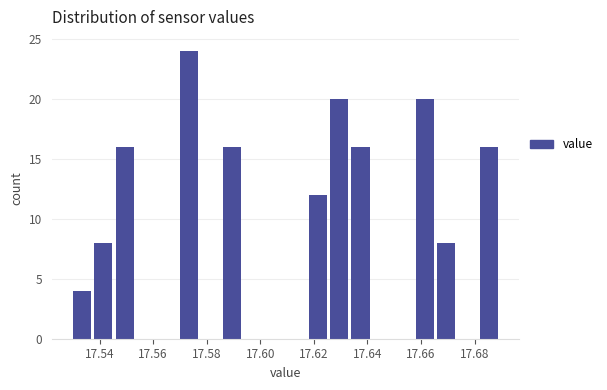

Reading left to right, transcribe this chart: for each bar, give the range it covers on the x-axis and its height. The values are not printed on the chart, so give them approximately, as read against the axis.

17.530 to 17.538: 4
17.538 to 17.546: 8
17.546 to 17.554: 16
17.554 to 17.562: 0
17.562 to 17.570: 0
17.570 to 17.578: 24
17.578 to 17.586: 0
17.586 to 17.594: 16
17.594 to 17.602: 0
17.602 to 17.610: 0
17.610 to 17.618: 0
17.618 to 17.626: 12
17.626 to 17.634: 20
17.634 to 17.642: 16
17.642 to 17.650: 0
17.650 to 17.658: 0
17.658 to 17.666: 20
17.666 to 17.674: 8
17.674 to 17.682: 0
17.682 to 17.690: 16